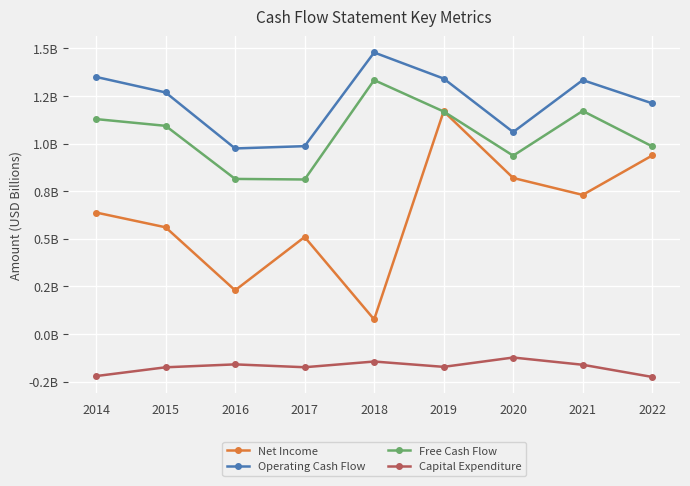

Reading right to left, transcribe all the data shown in this chart.

Net Income: 0.9	0.7	0.8	1.2	0.1	0.5	0.2	0.6	0.6
Operating Cash Flow: 1.2	1.3	1.1	1.3	1.5	1.0	1.0	1.3	1.3
Free Cash Flow: 1.0	1.2	0.9	1.2	1.3	0.8	0.8	1.1	1.1
Capital Expenditure: -0.2	-0.2	-0.1	-0.2	-0.1	-0.2	-0.2	-0.2	-0.2